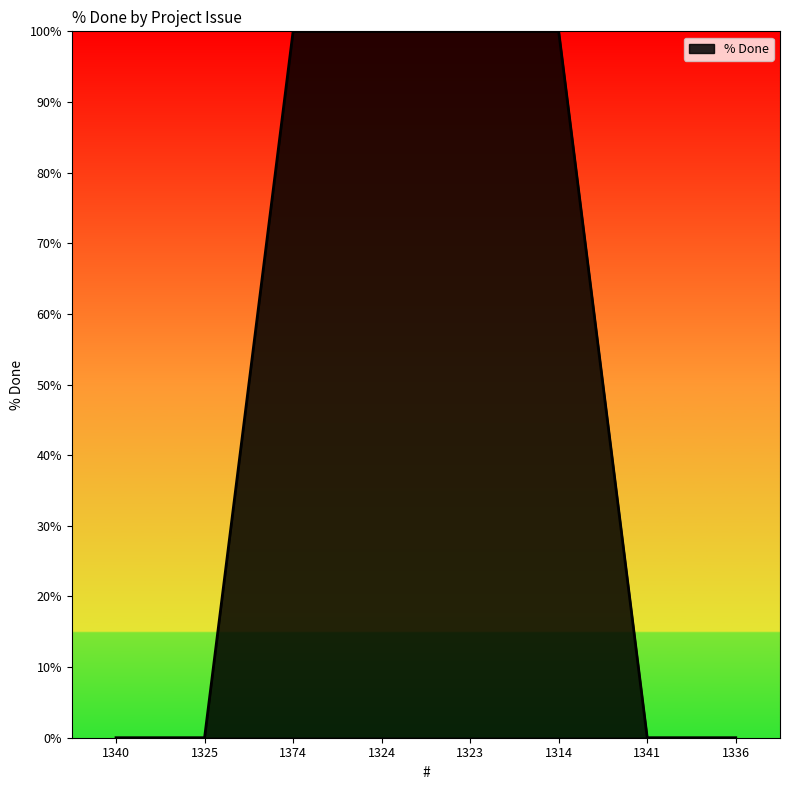

Count the number of categories in the chart.

8